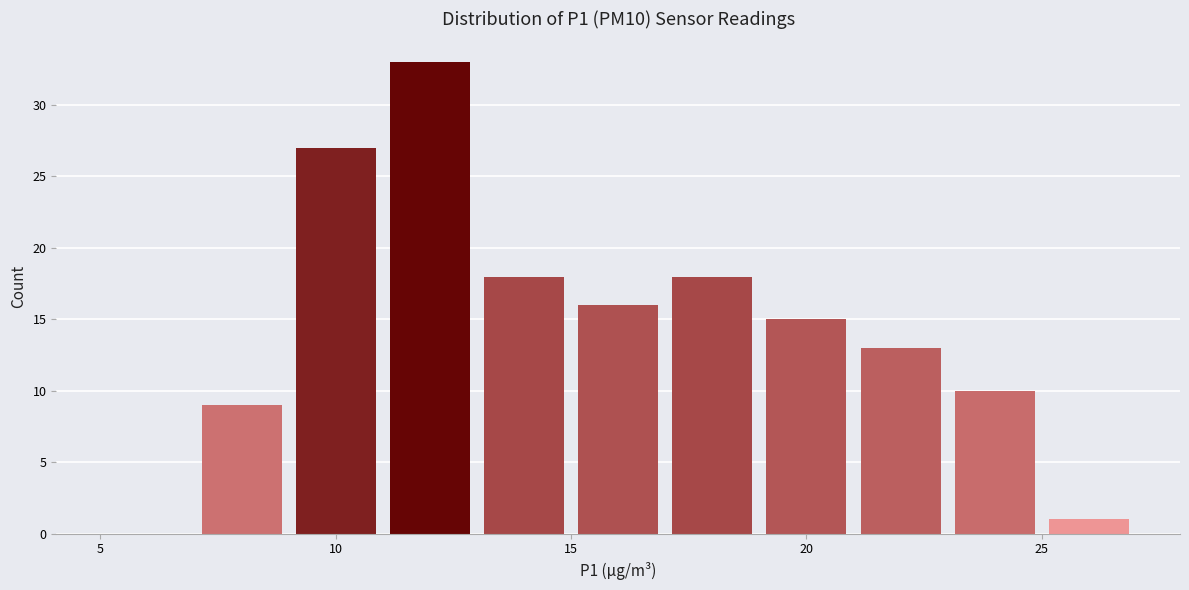

What is the height of the bar covering 9 to 11 on the x-axis? The values are not printed on the chart, so give them approximately, as read against the axis.

27